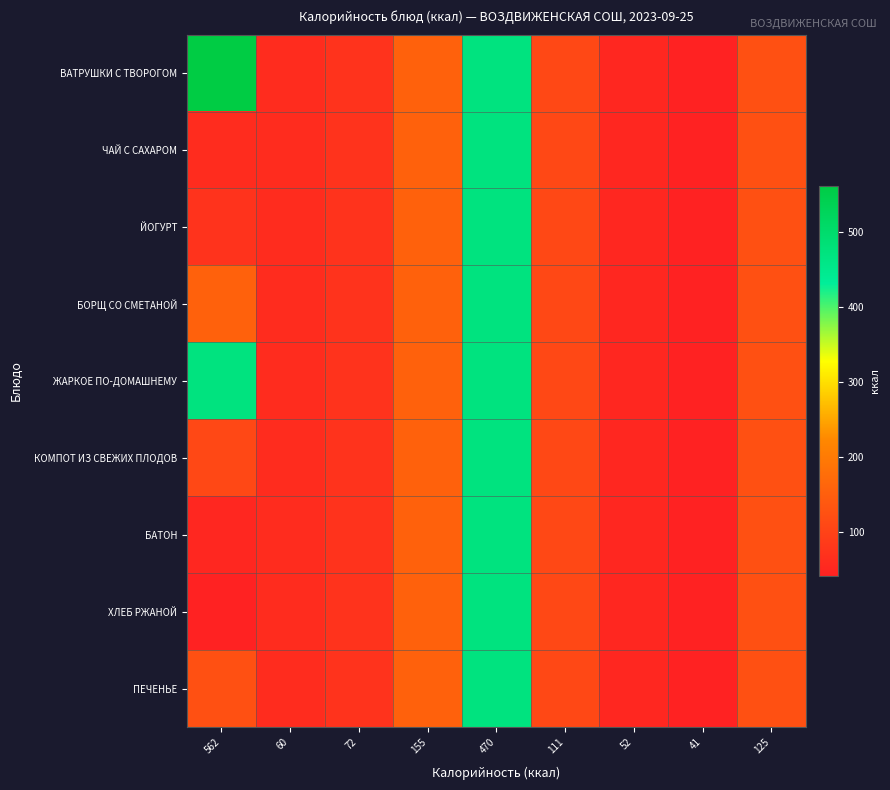

What is the total value across all series at 562?

1648